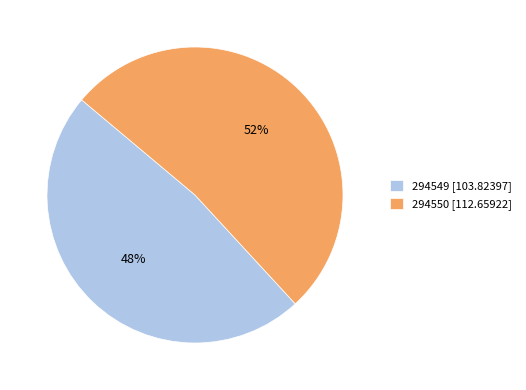

True or false: 294549 accounts for 61% of the total.

False